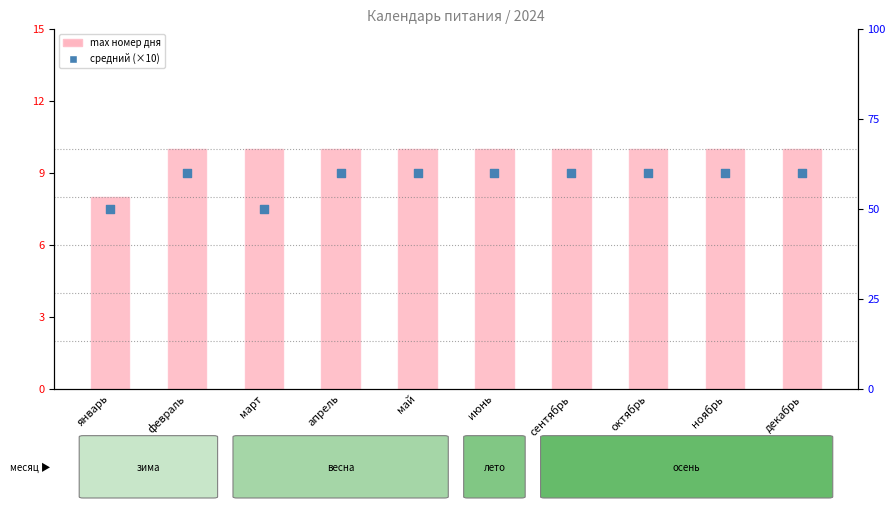

Which series has the largest total across all categories?

средний номер (scaled)